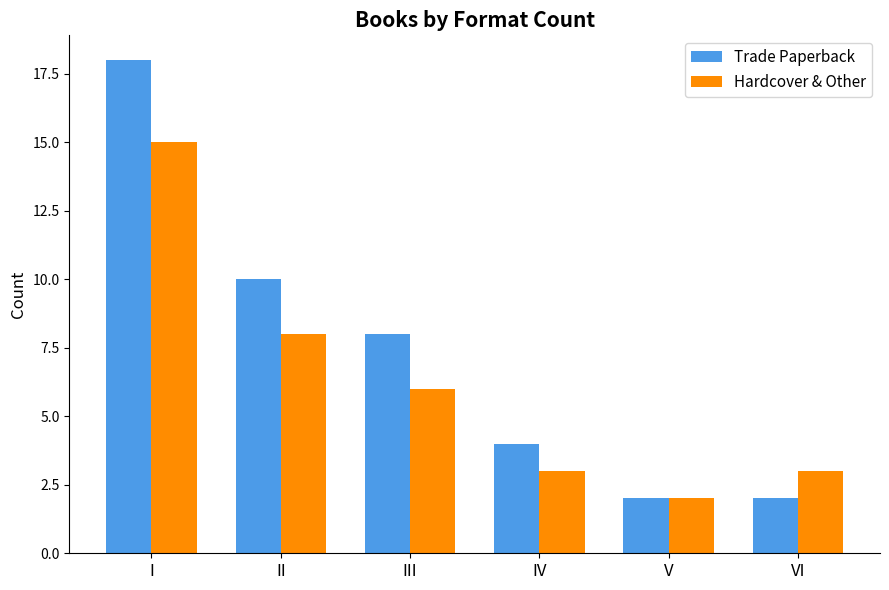

What are all the series names shown in the legend?

Trade Paperback, Hardcover & Other